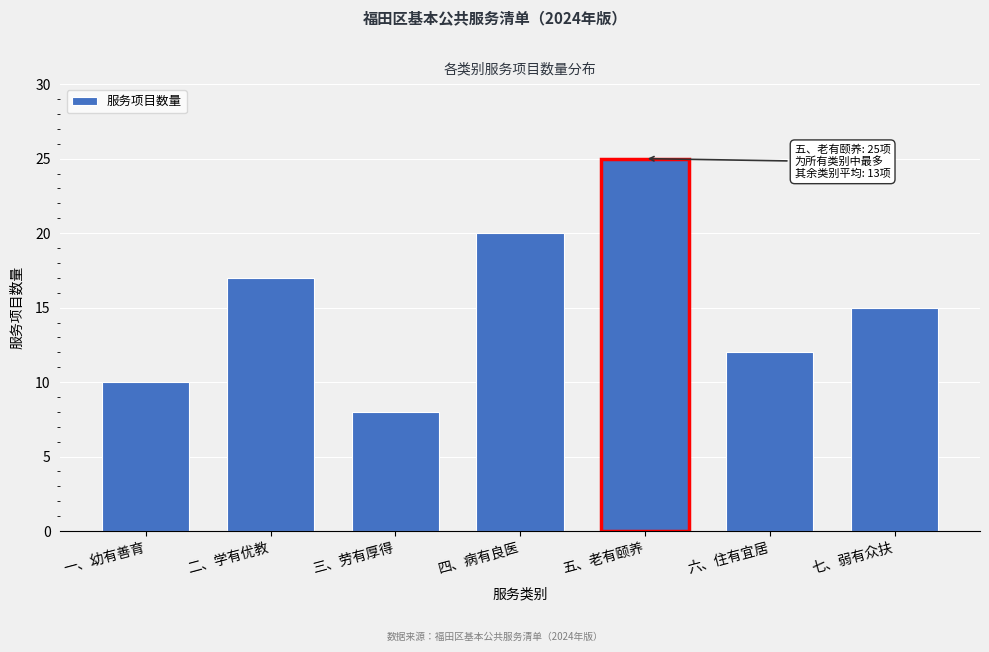

Reading right to left, extract all data points from this chart.

15	12	25	20	8	17	10